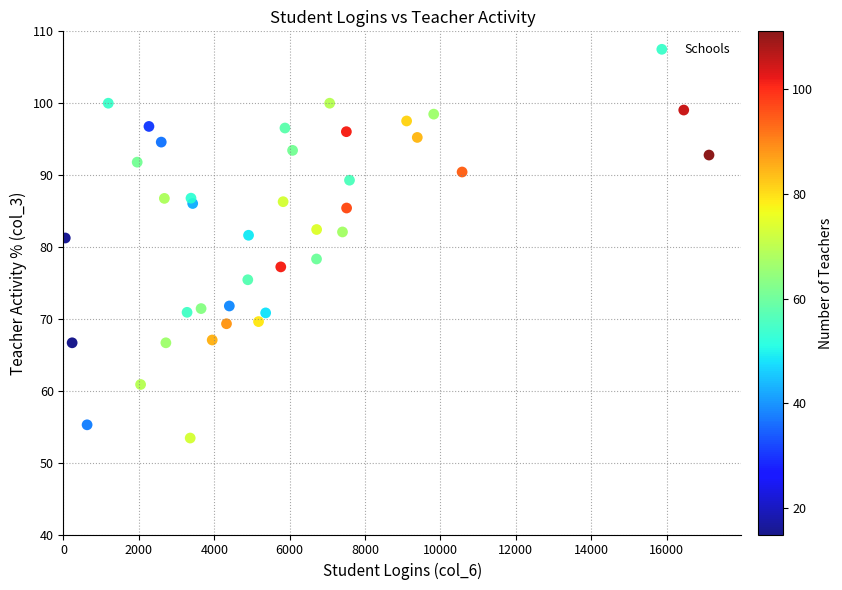

What is the range of X values (max minus min)?

17077.0